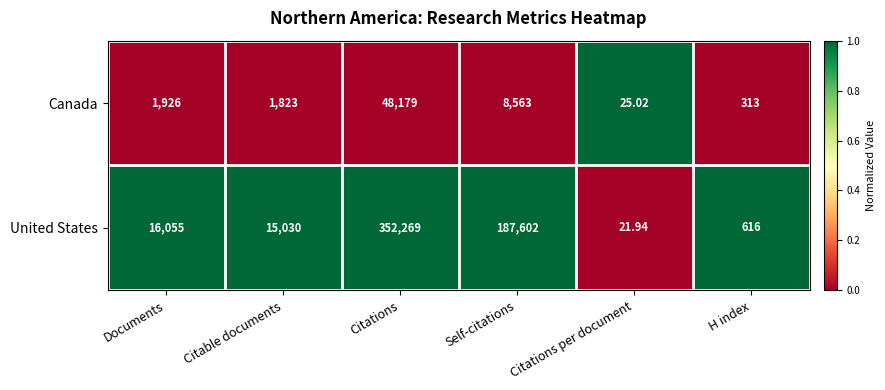

Which series has the largest range (max minus min)?

United States